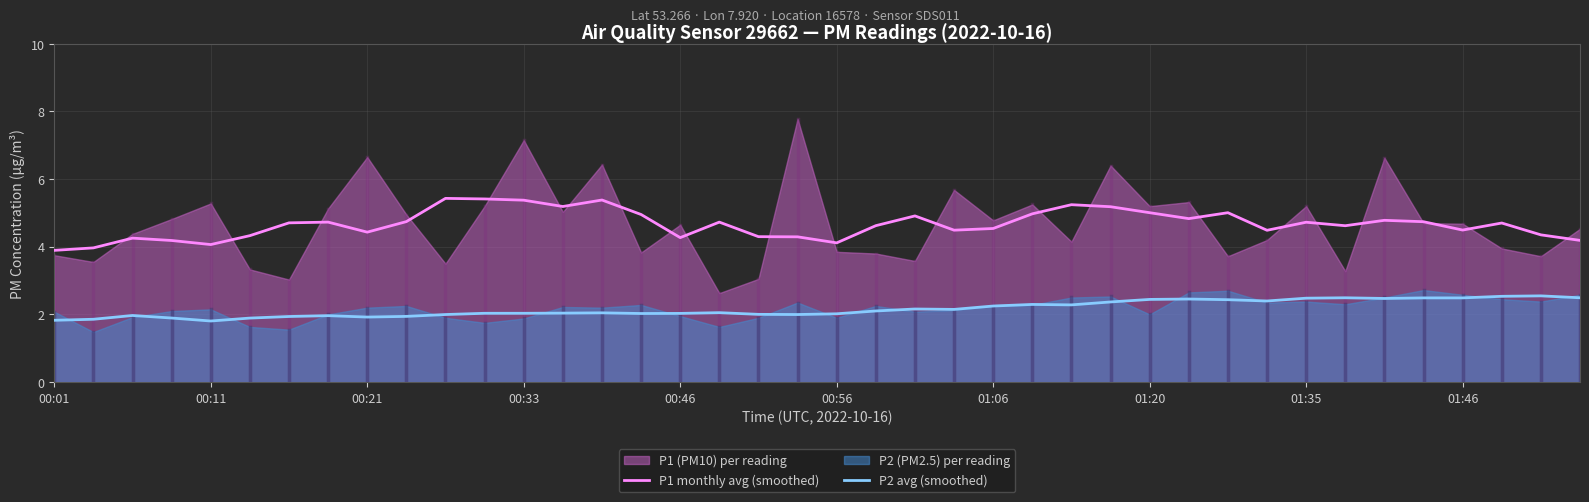

What is the minimum value for P2 avg (smoothed)?

1.8